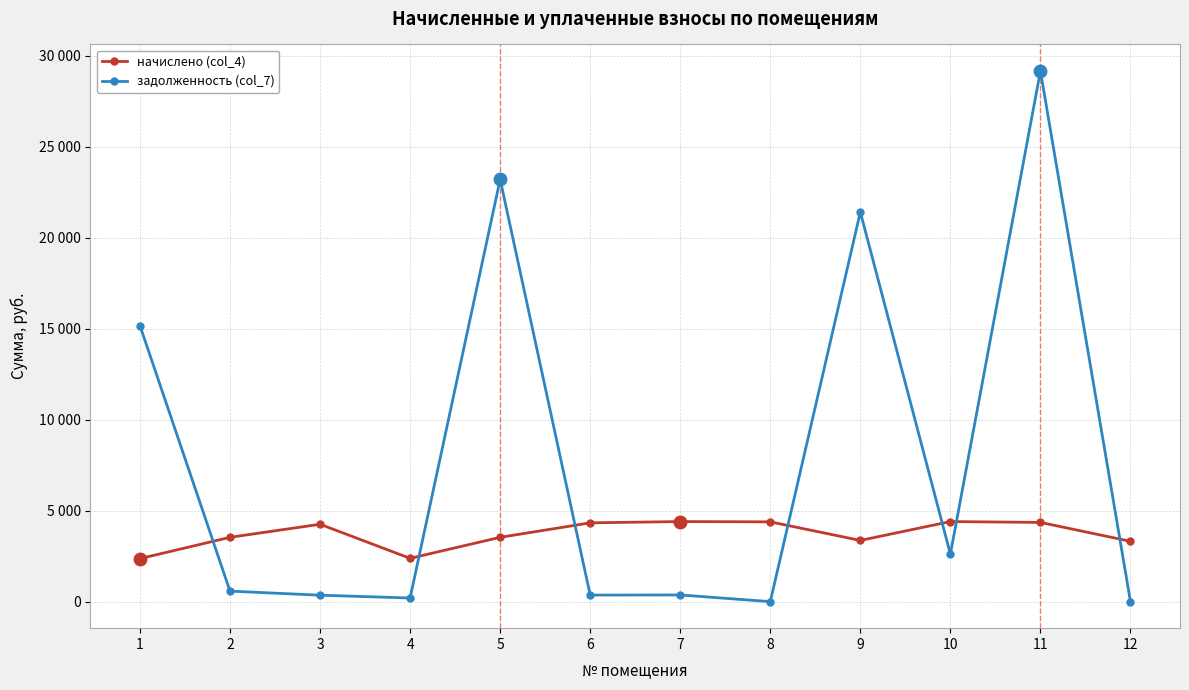

How many interior local valleys does the задолженность (col_7) series have?

4